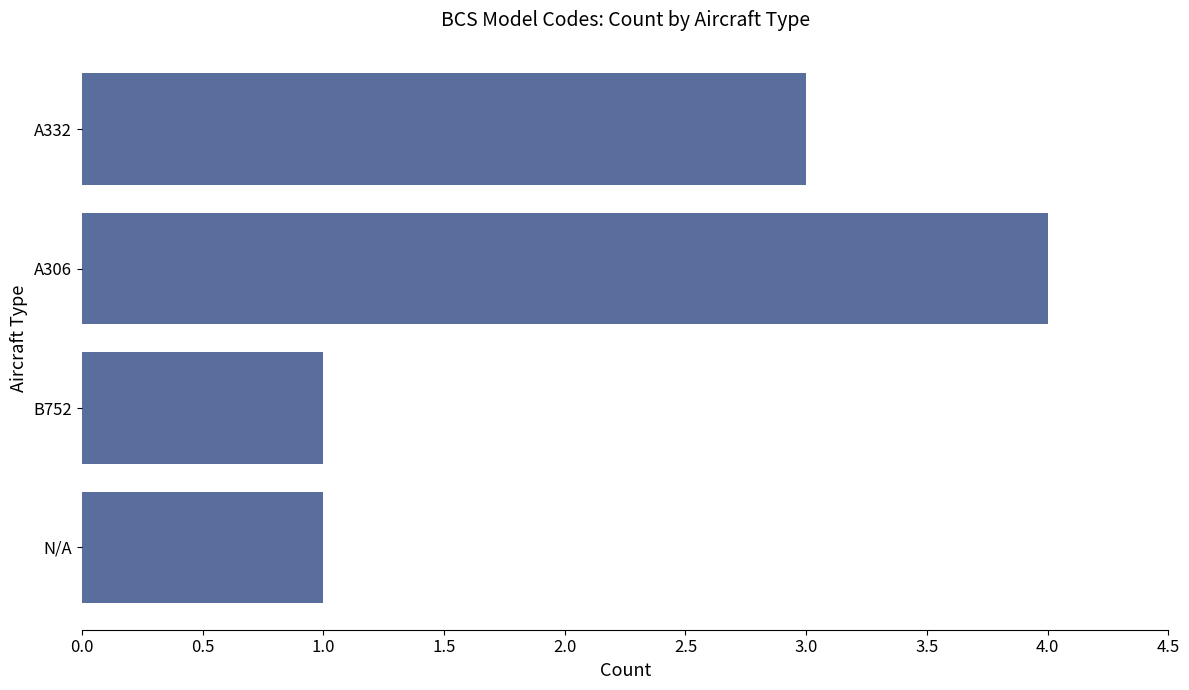

Between A306 and B752, which is larger?

A306